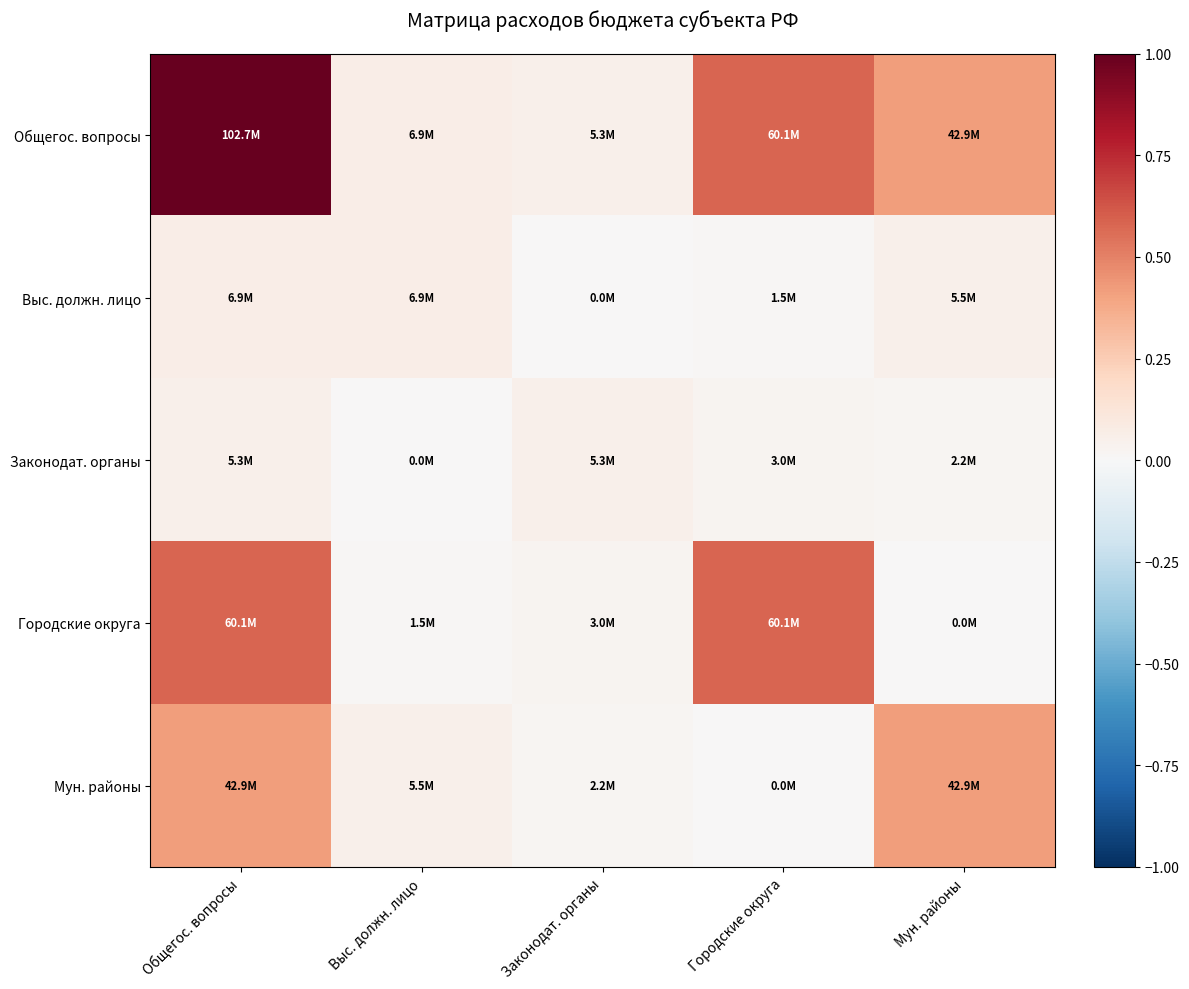

Rank the series by their maximum value, from highest to lowest.

Общегос. вопросы, Городские округа, Мун. районы, Выс. должн. лицо, Законодат. органы